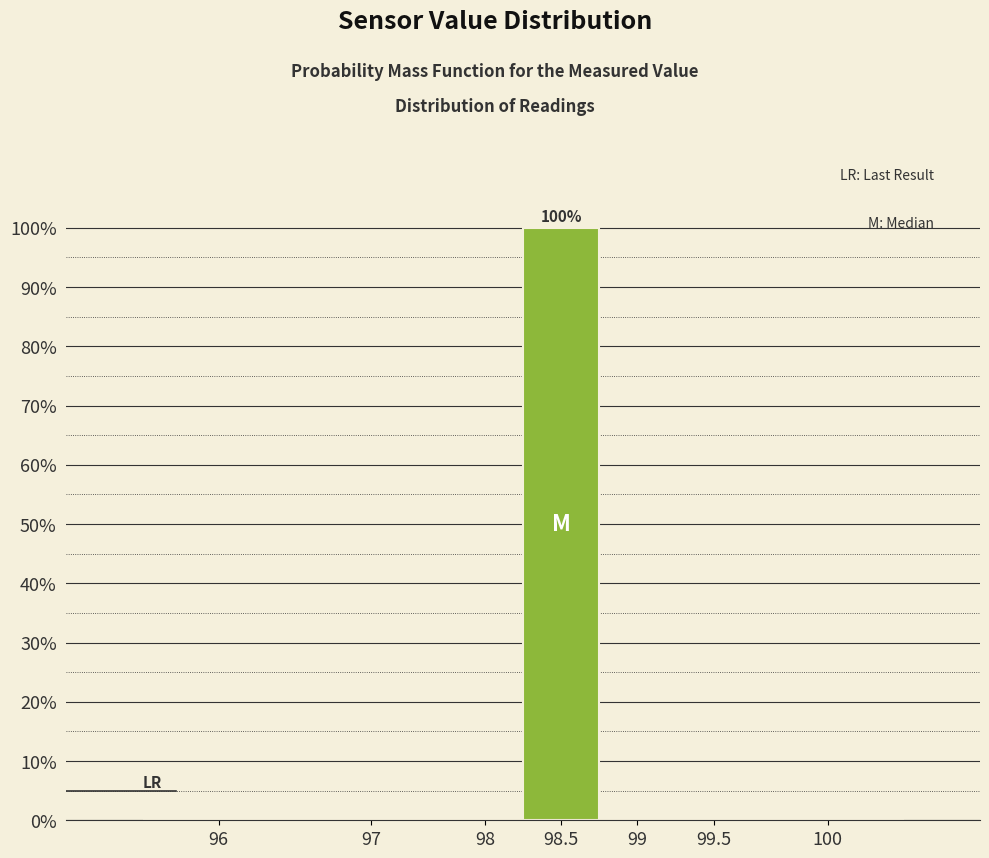

Reading left to right, transcribe all the data shown in this chart.

96=0	97=0	98=0	98.5=100	99=0	99.5=0	100=0